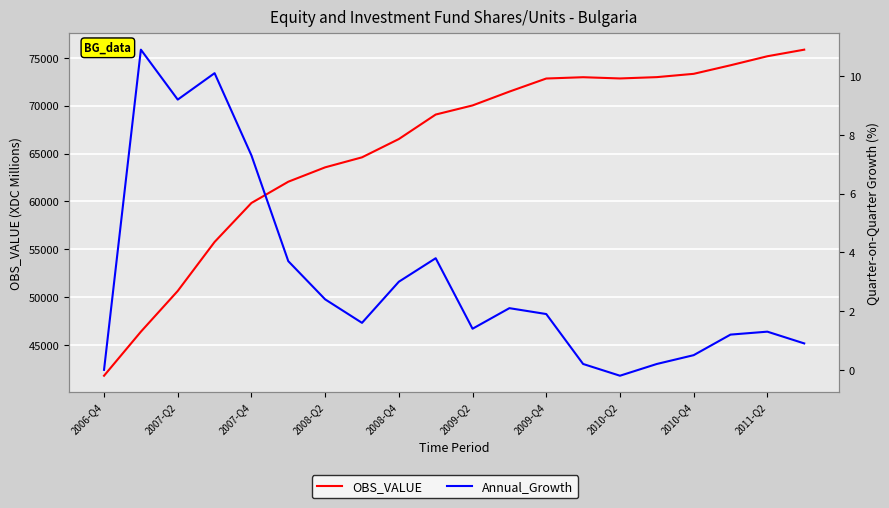

What is the difference between the maximum and minimum values in the Annual_Growth series?

11.1